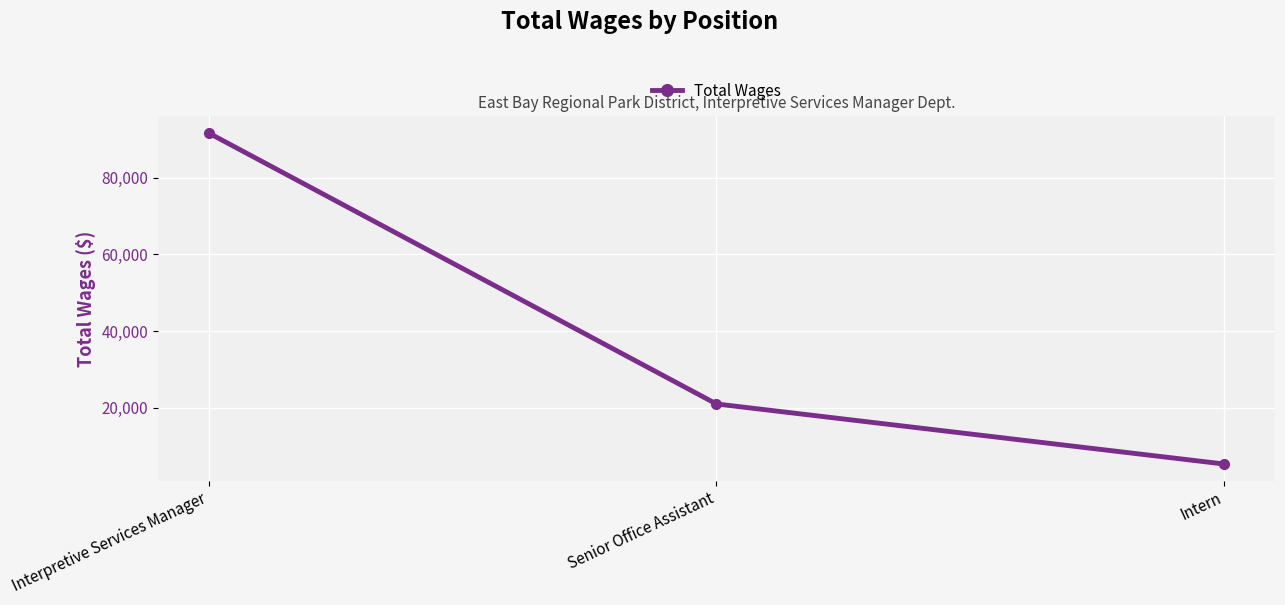

Reading left to right, extract all data points from this chart.

Interpretive Services Manager=91714	Senior Office Assistant=20986	Intern=5304